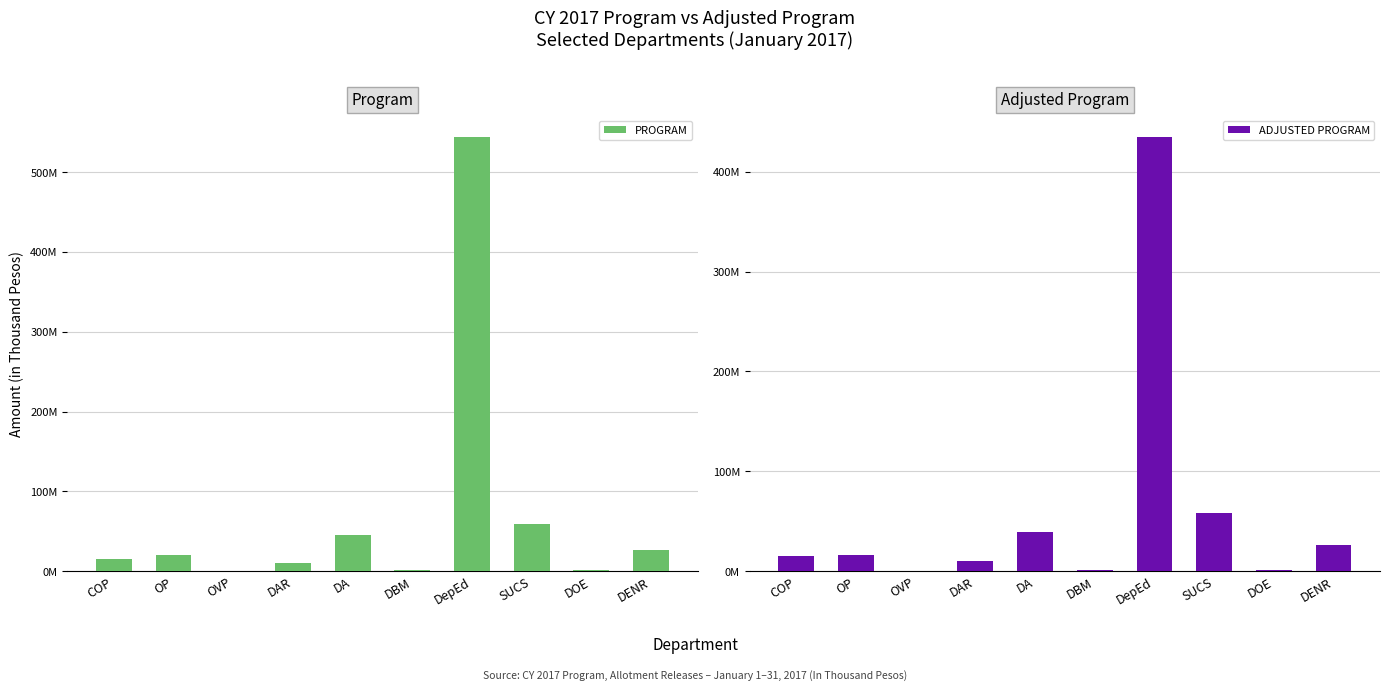

At OP, list the series in order from largest to smallest.

PROGRAM, ADJUSTED PROGRAM